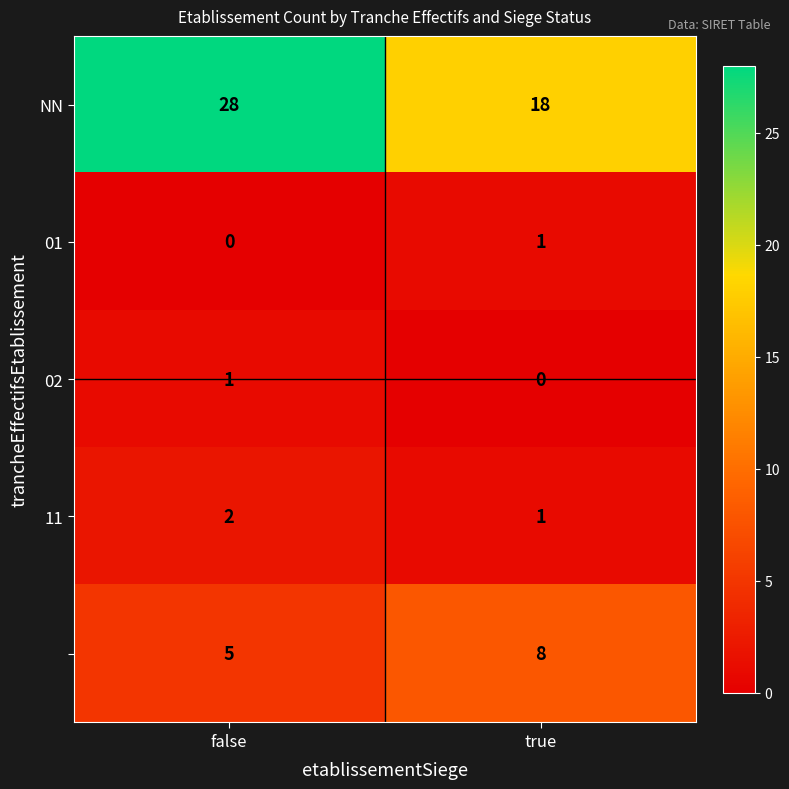

What is the maximum value shown in the chart?

28